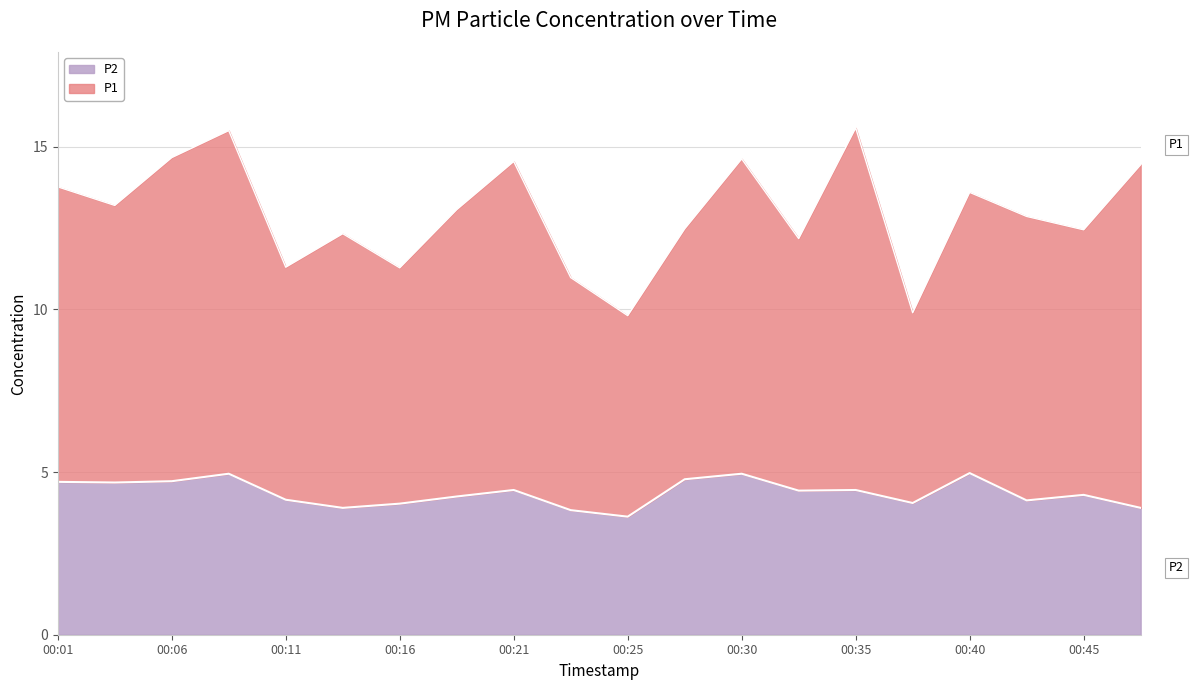

What is the maximum value for P2?

5.0